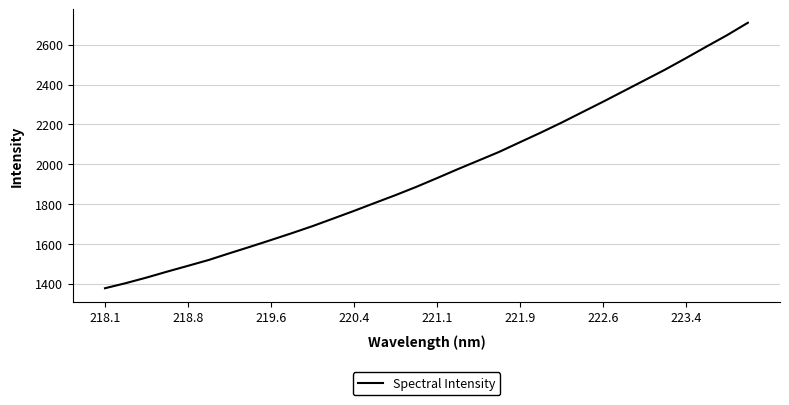

What is the greatest value displayed?

2709.9